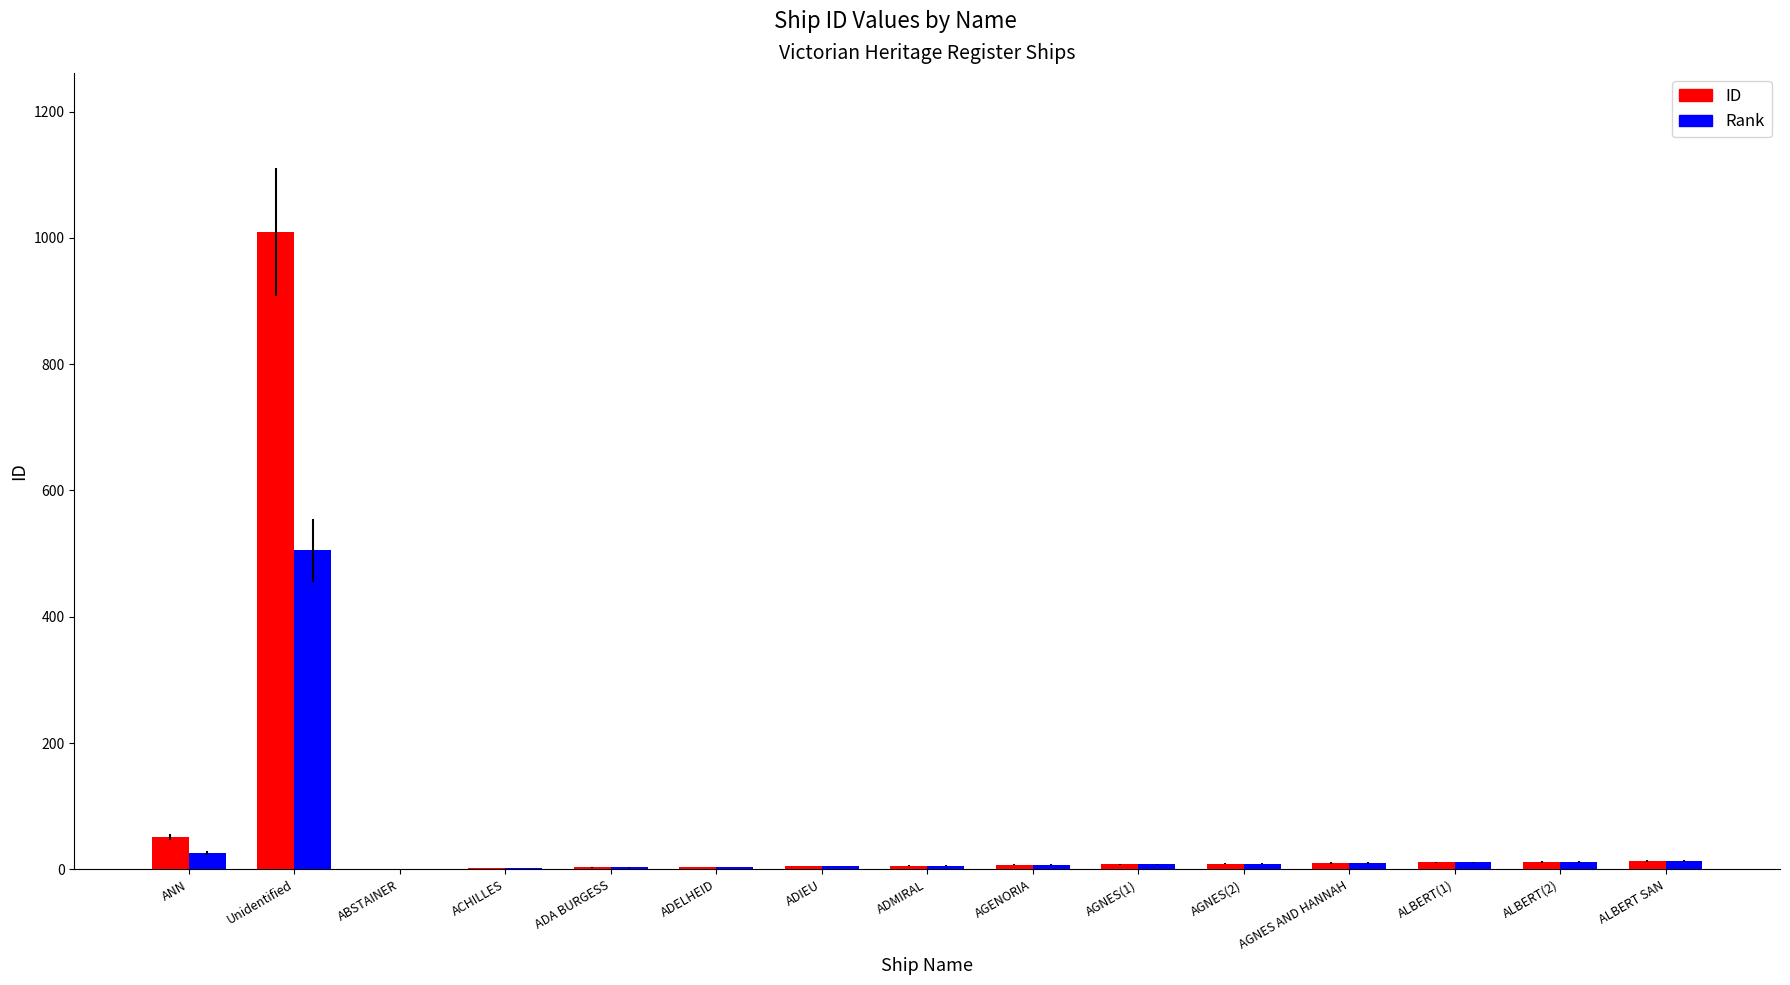

Which series has the widest spread of values?

ID